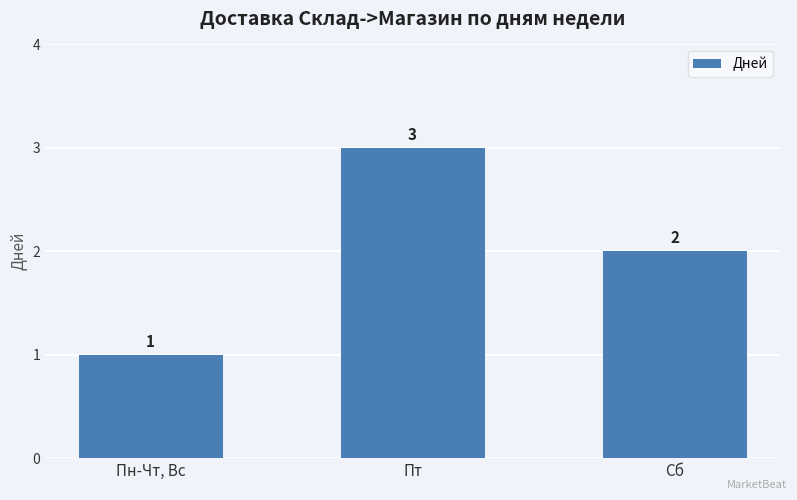

Reading right to left, extract all data points from this chart.

2	3	1